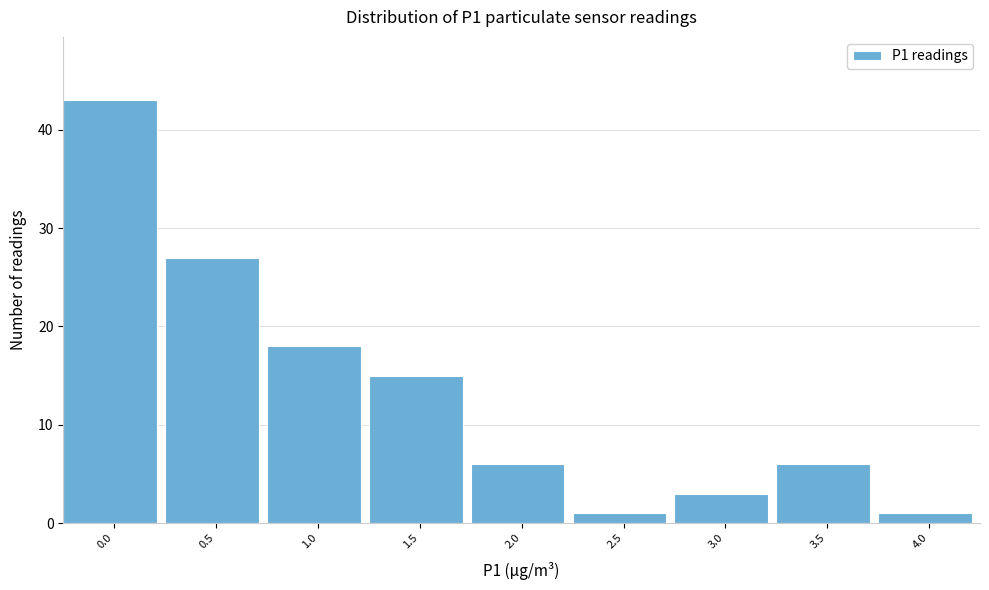

Reading right to left, list all the values displayed in this chart.

1	6	3	1	6	15	18	27	43